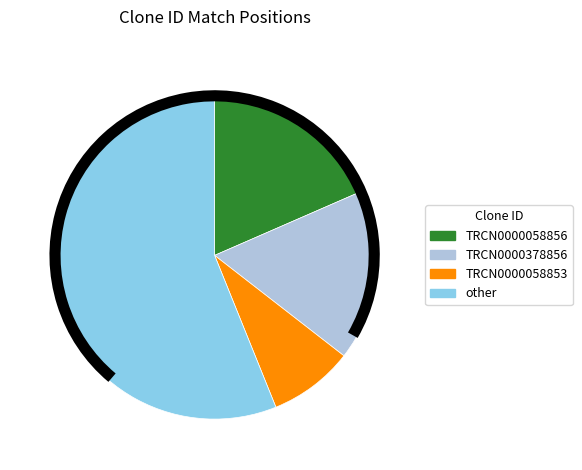

Approximately how many times larger is the value at TRCN0000058856 compared to TRCN0000058853?

2.2